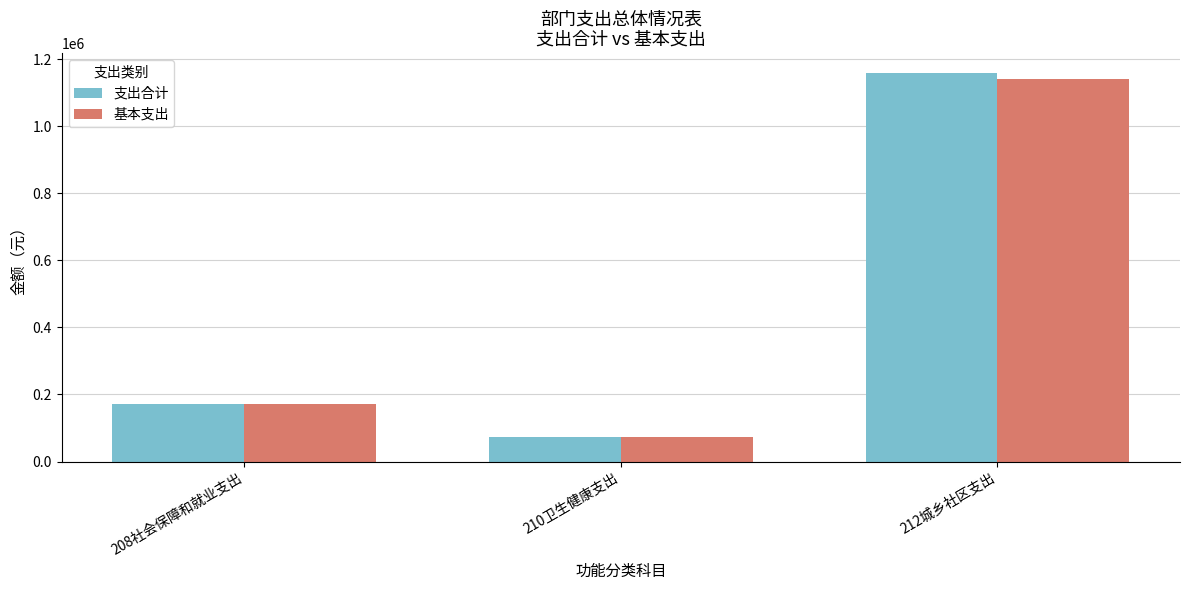

Which category has the highest value in the 支出合计 series?

212城乡社区支出